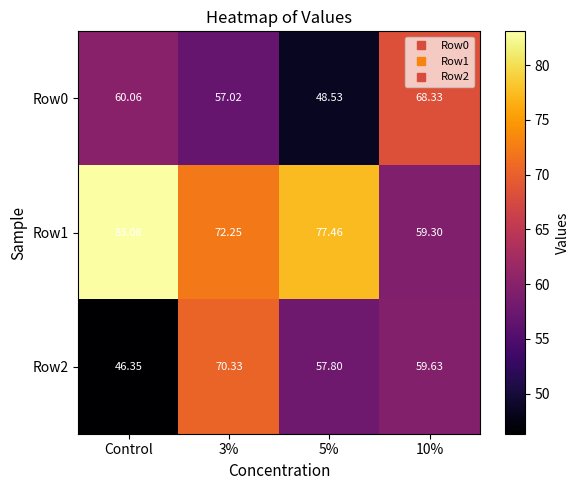

Where does the Row0 series first go above 60?

Control